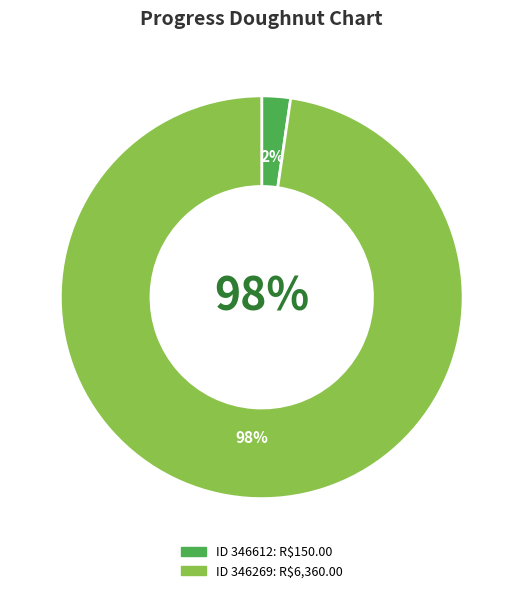

How many segments does this pie chart have?

2